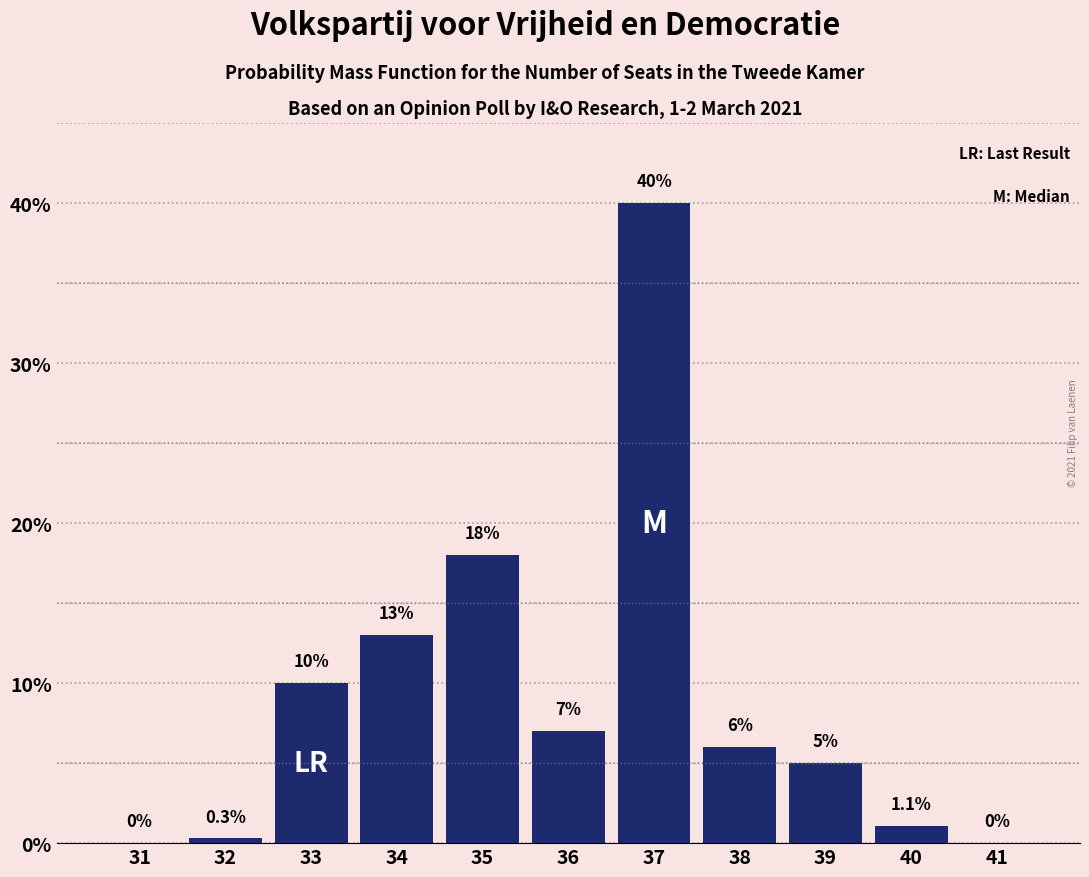

Reading left to right, extract all data points from this chart.

31=0.0	32=0.3	33=10.0	34=13.0	35=18.0	36=7.0	37=40.0	38=6.0	39=5.0	40=1.1	41=0.0